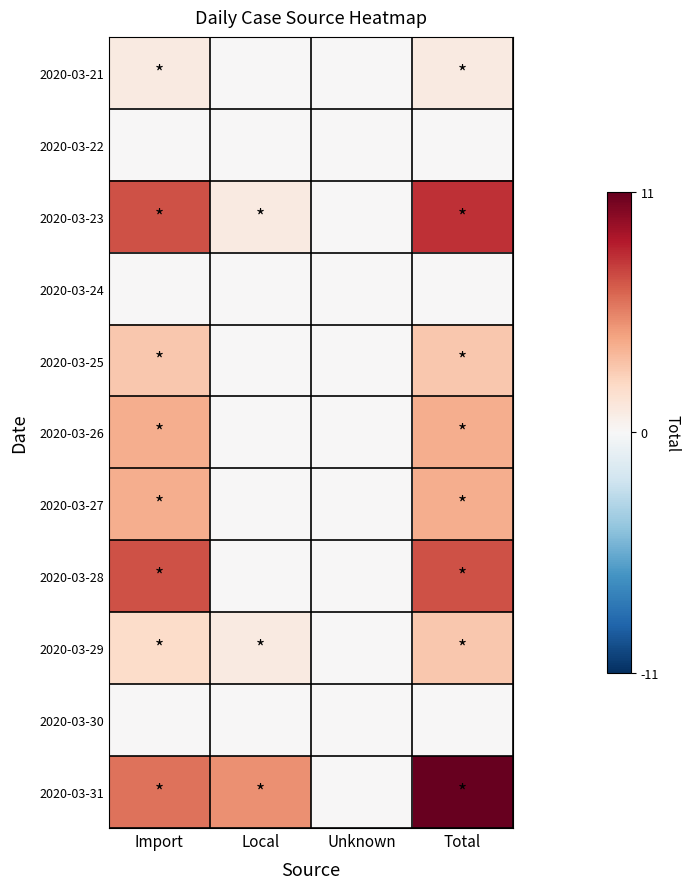

Which has a higher value, Total or Import?

Total